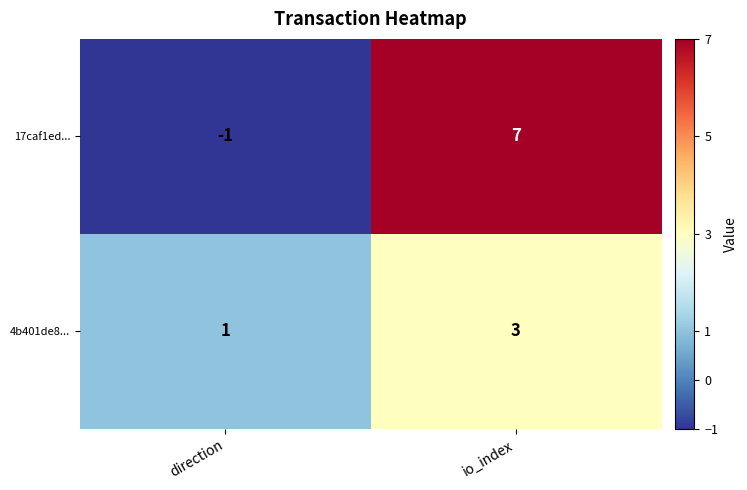

What is the total value across all series at io_index?

10